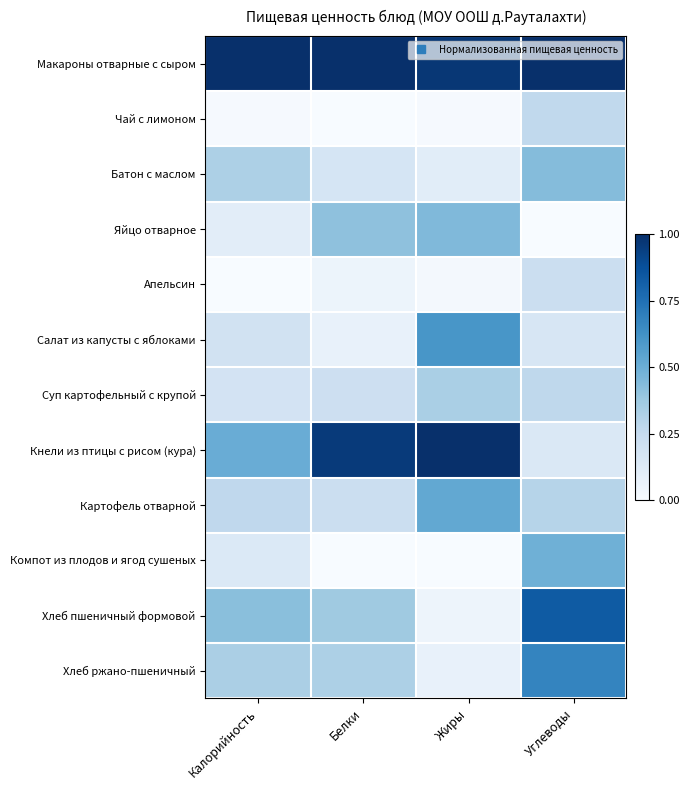

Reading left to right, list all the values displayed in this chart.

Макароны отварные с сыром: Калорийность=1.0	Белки=1.0	Жиры=1.0	Углеводы=1.0
Чай с лимоном: Калорийность=0.0	Белки=0.0	Жиры=0.0	Углеводы=0.3
Батон с маслом: Калорийность=0.3	Белки=0.2	Жиры=0.1	Углеводы=0.4
Яйцо отварное: Калорийность=0.1	Белки=0.4	Жиры=0.4	Углеводы=0.0
Апельсин: Калорийность=0.0	Белки=0.1	Жиры=0.0	Углеводы=0.2
Салат из капусты с яблоками: Калорийность=0.2	Белки=0.1	Жиры=0.6	Углеводы=0.2
Суп картофельный с крупой: Калорийность=0.2	Белки=0.2	Жиры=0.3	Углеводы=0.3
Кнели из птицы с рисом (кура): Калорийность=0.5	Белки=1.0	Жиры=1.0	Углеводы=0.1
Картофель отварной: Калорийность=0.3	Белки=0.2	Жиры=0.5	Углеводы=0.3
Компот из плодов и ягод сушеных: Калорийность=0.1	Белки=0.0	Жиры=0.0	Углеводы=0.5
Хлеб пшеничный формовой: Калорийность=0.4	Белки=0.4	Жиры=0.0	Углеводы=0.8
Хлеб ржано-пшеничный: Калорийность=0.3	Белки=0.3	Жиры=0.1	Углеводы=0.7